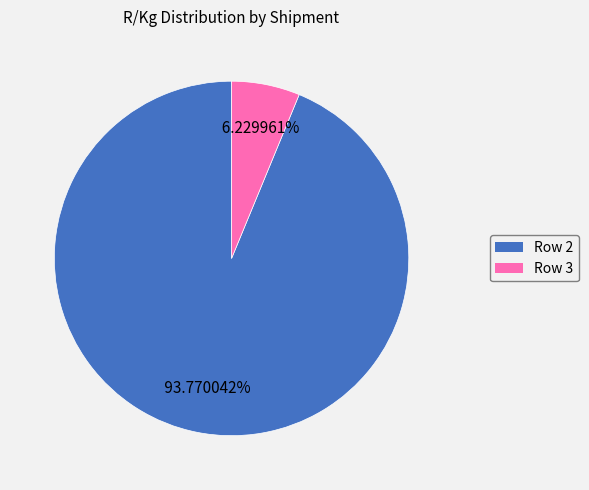

Does any single category account for the majority?

Yes